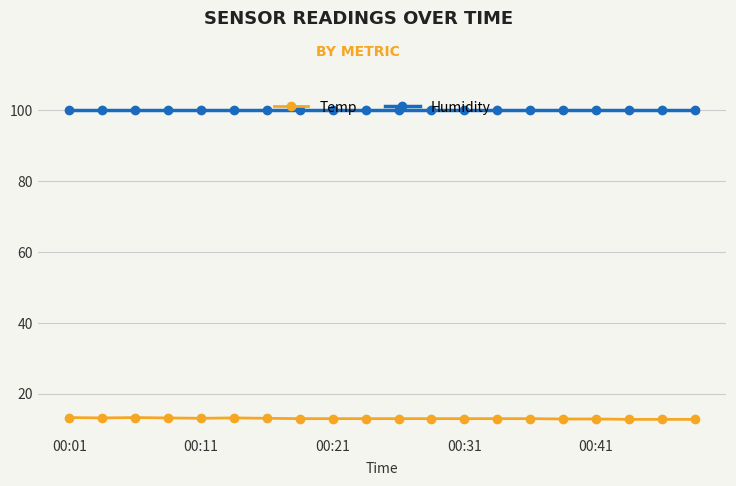

True or false: Temp has more than 0 interior local peaks.

True